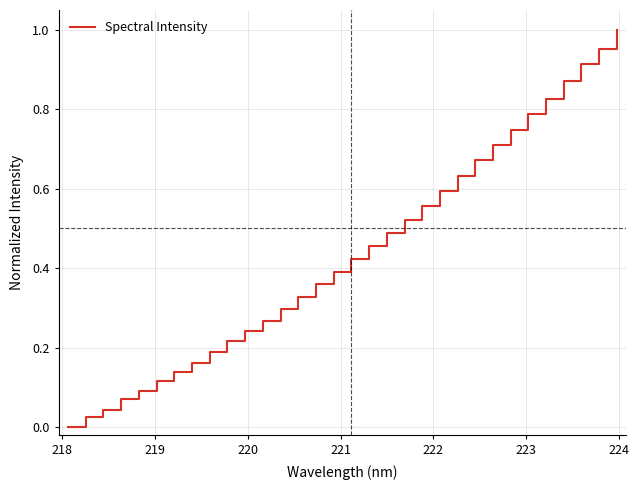

Count the number of values greater than 0.

31